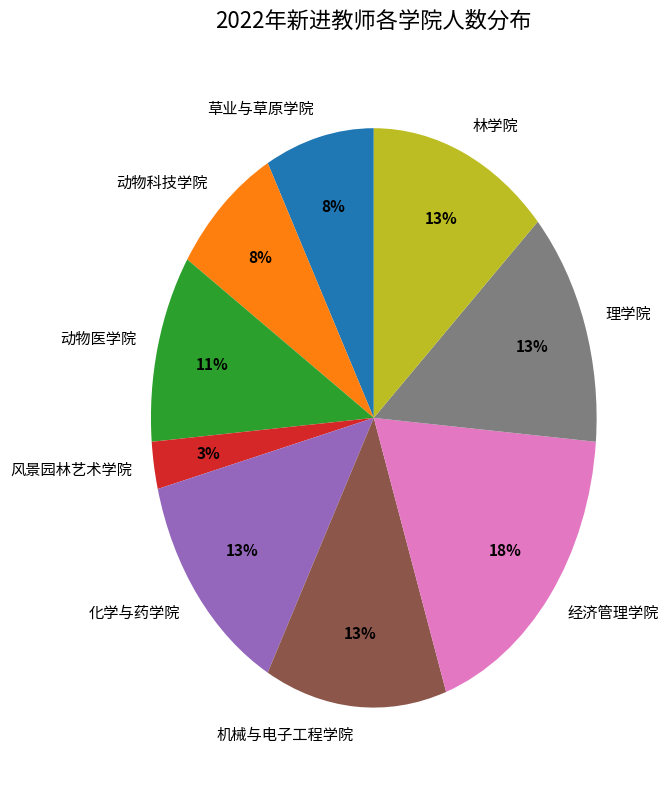

What percentage is the 动物科技学院 slice, to the nearest percent?

8%